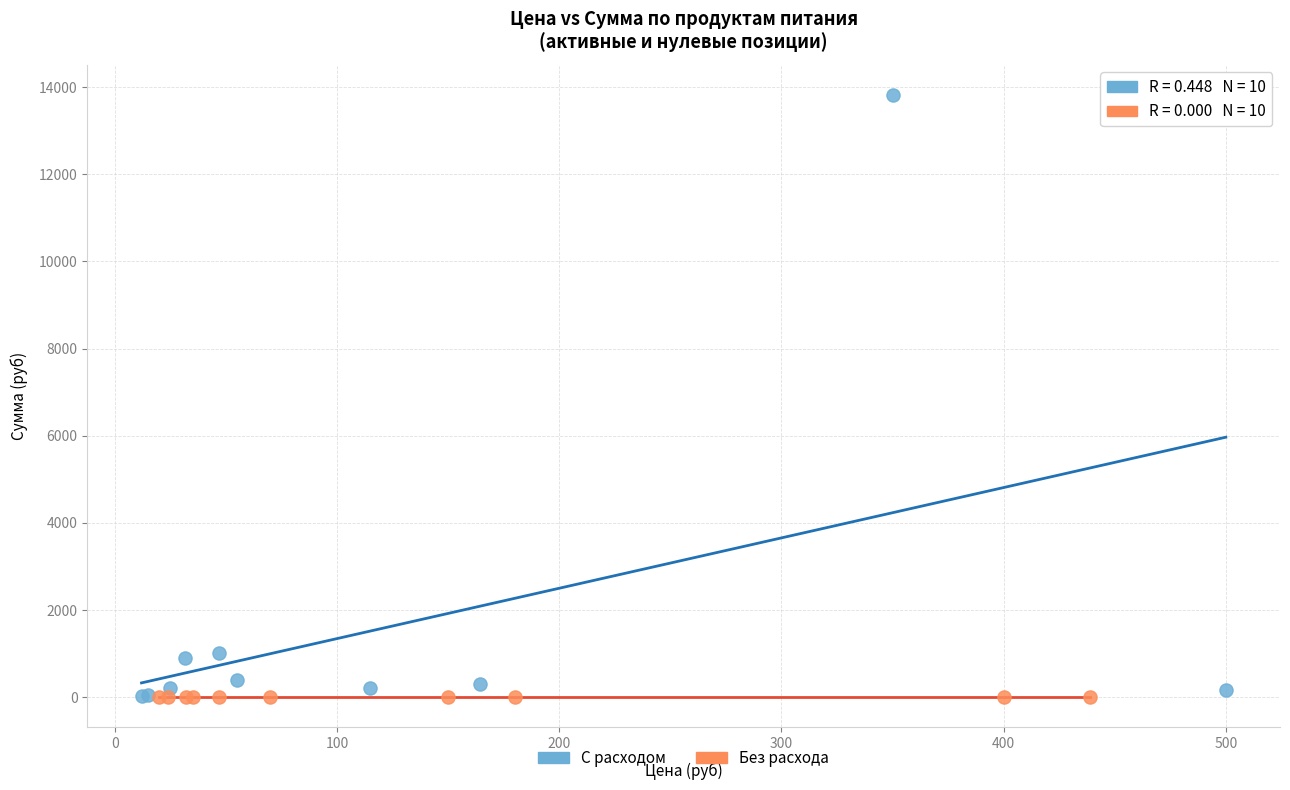

Which series contains the highest Y value?

С расходом